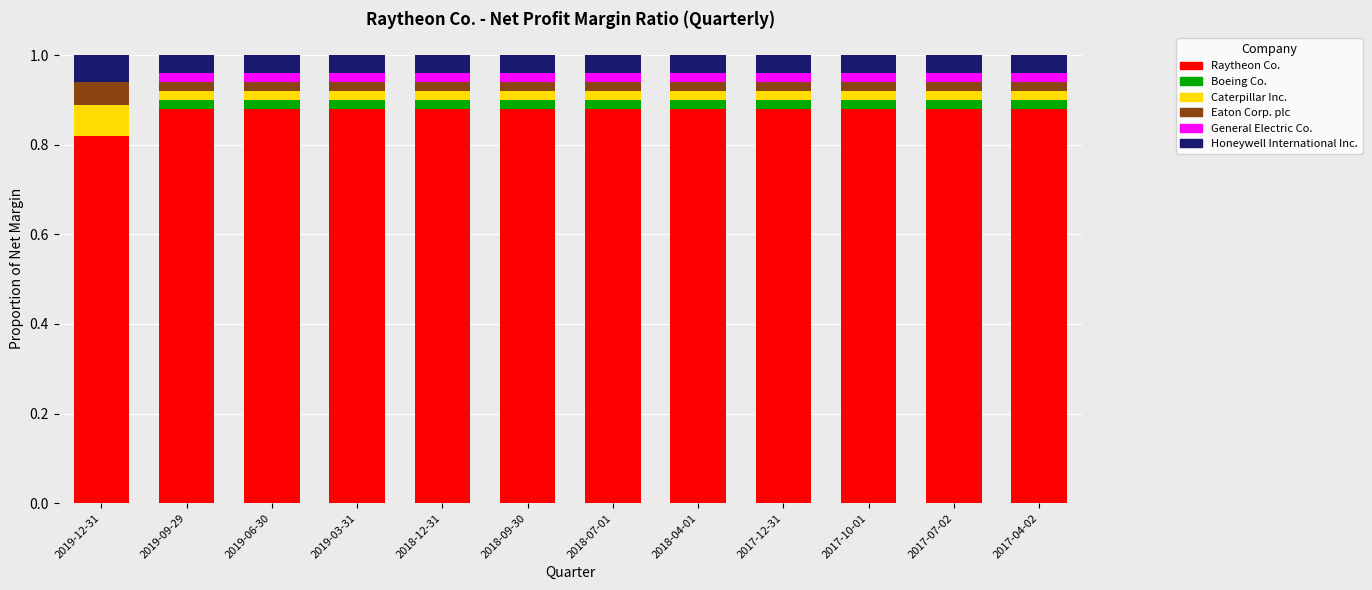

What is the sum of all Raytheon Co. values?

10.5